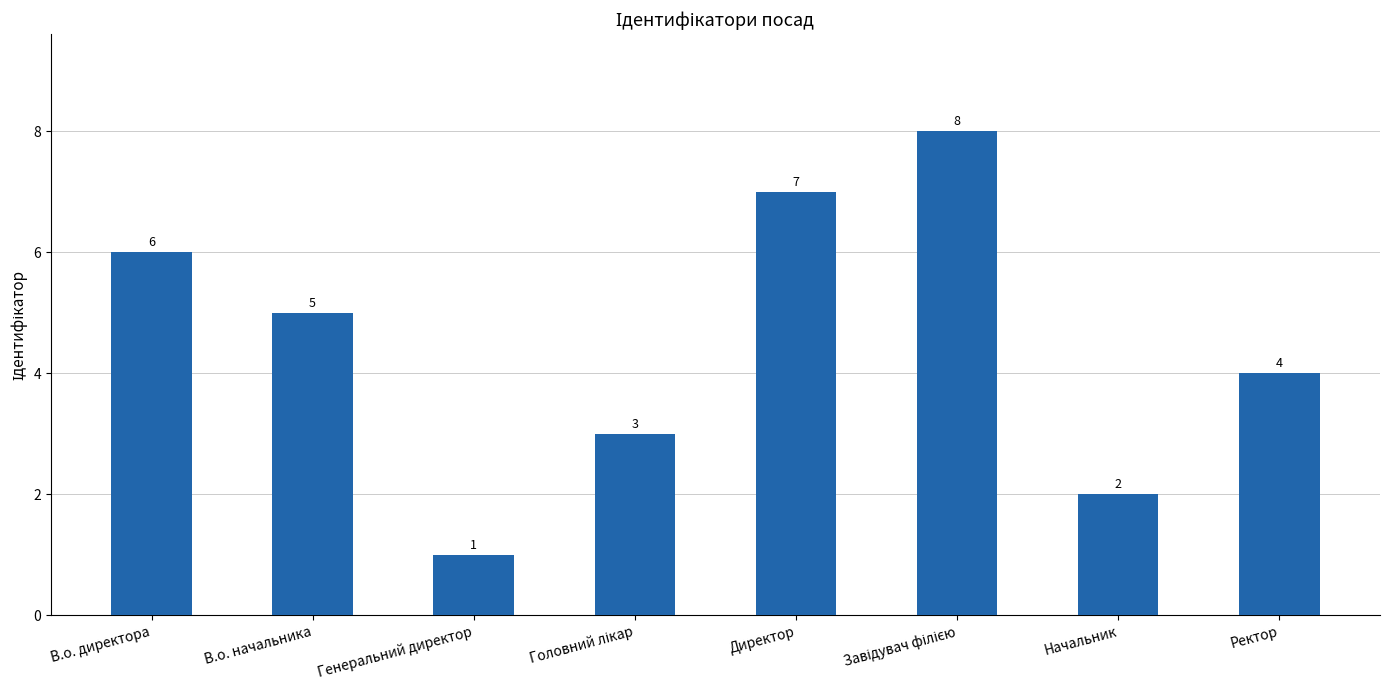

Reading left to right, list all the values displayed in this chart.

6	5	1	3	7	8	2	4